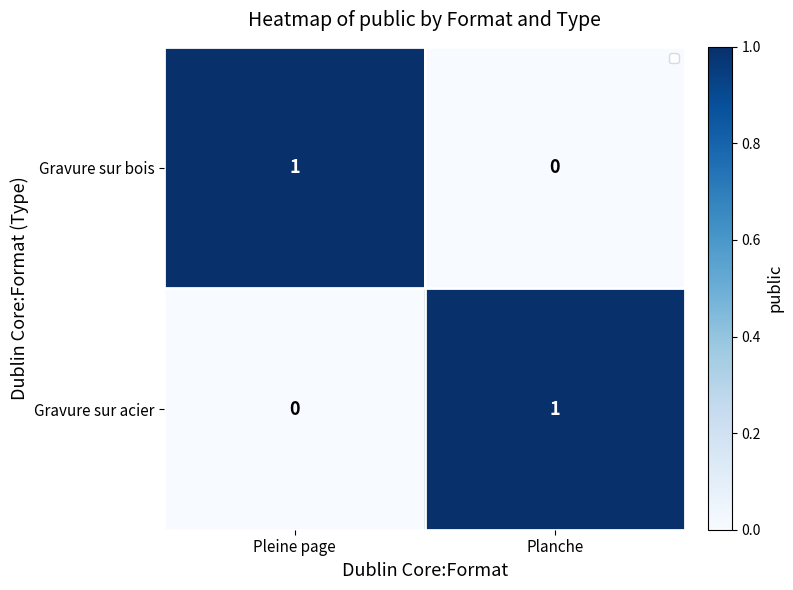

At how many categories does at least one series exceed 0?

2